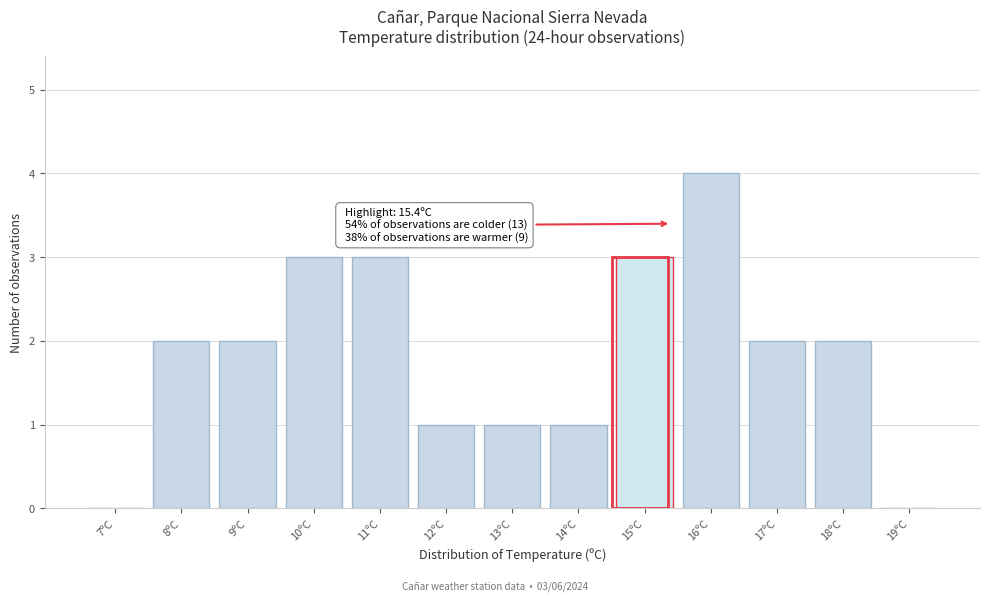

Reading left to right, list all the values displayed in this chart.

7ºC=0	8ºC=2	9ºC=2	10ºC=3	11ºC=3	12ºC=1	13ºC=1	14ºC=1	15ºC=3	16ºC=4	17ºC=2	18ºC=2	19ºC=0